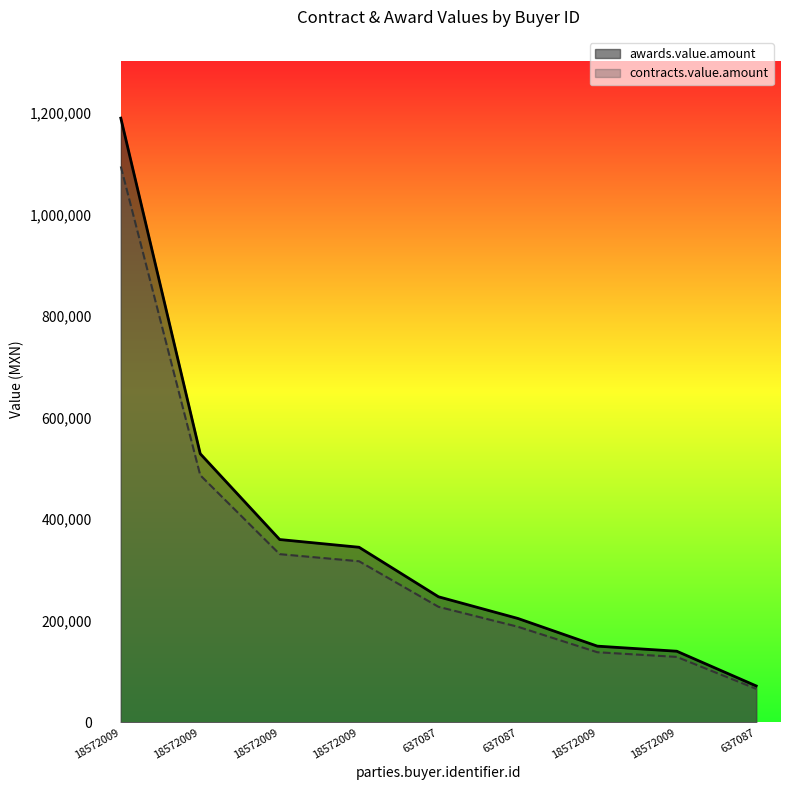

How many values in the awards.value.amount series are below 247223?

4